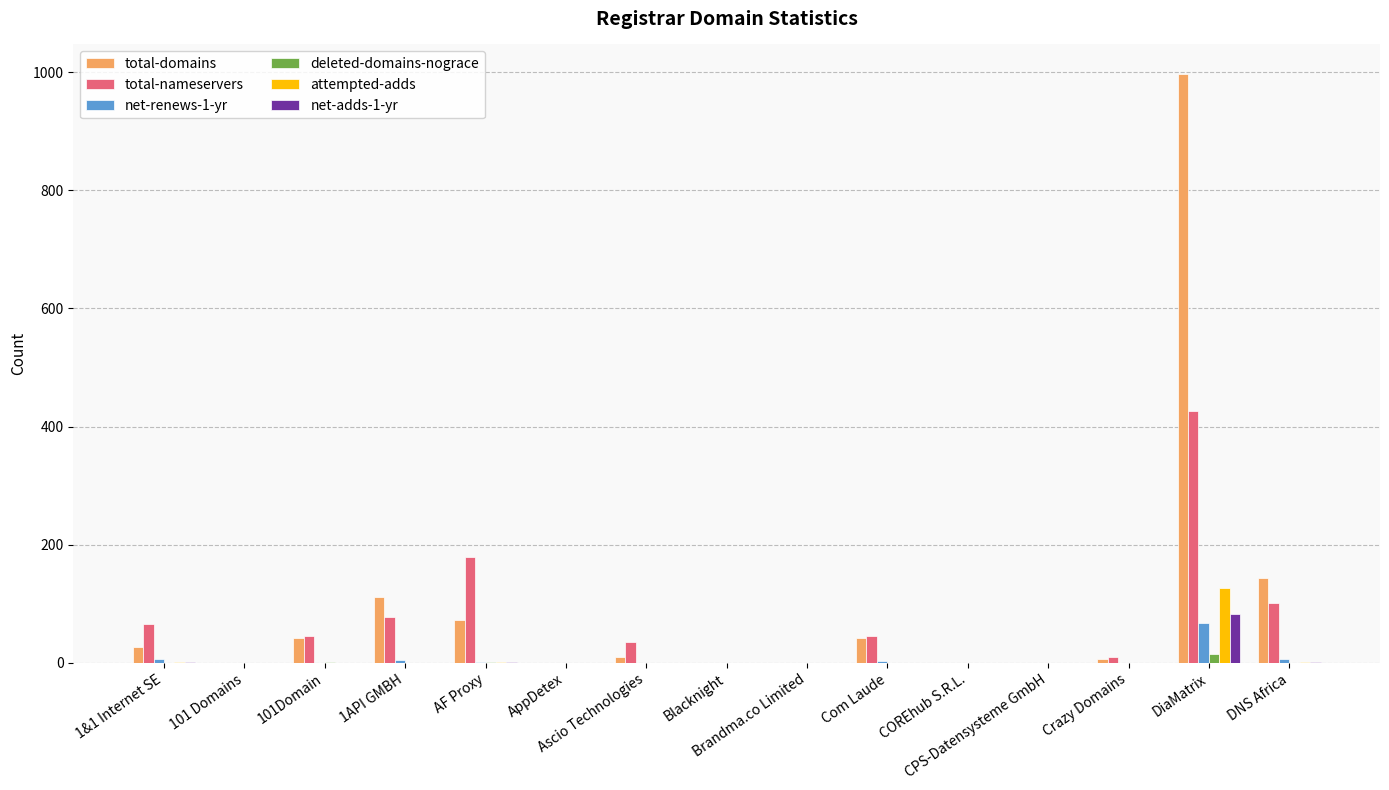

The attempted-adds series shows 58 at 101Domain. True or false?

False